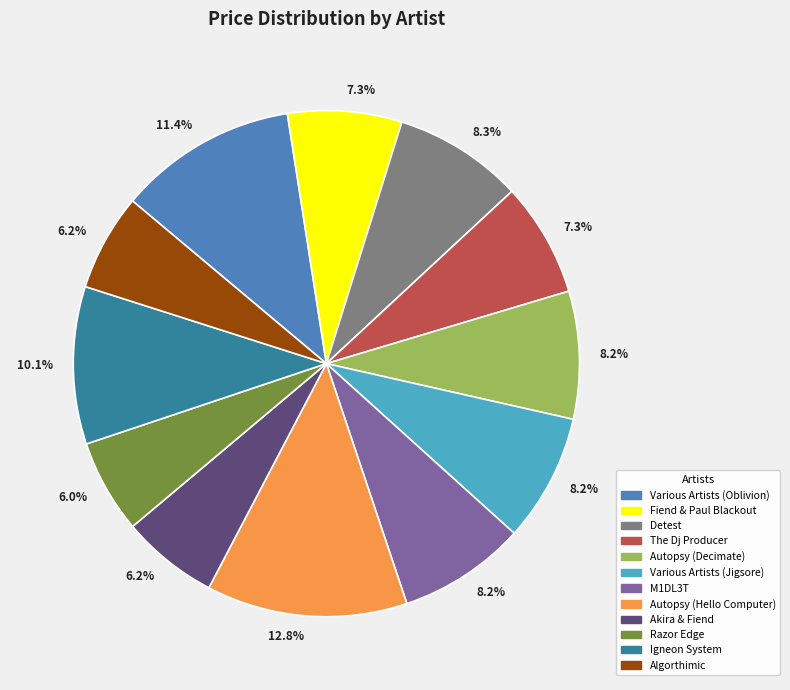

Does any single category account for the majority?

No